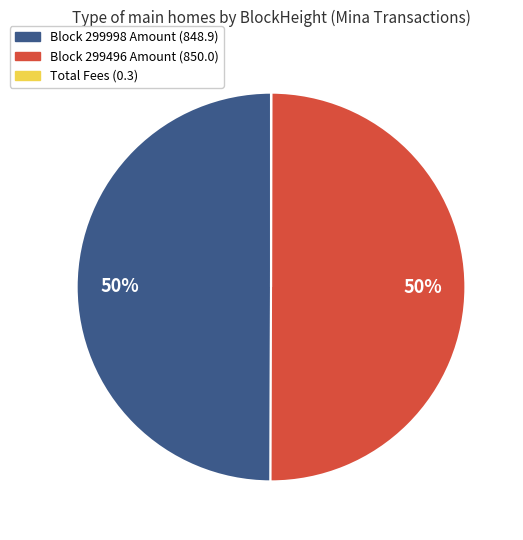

To the nearest percent, what is the average slice percentage?

33%